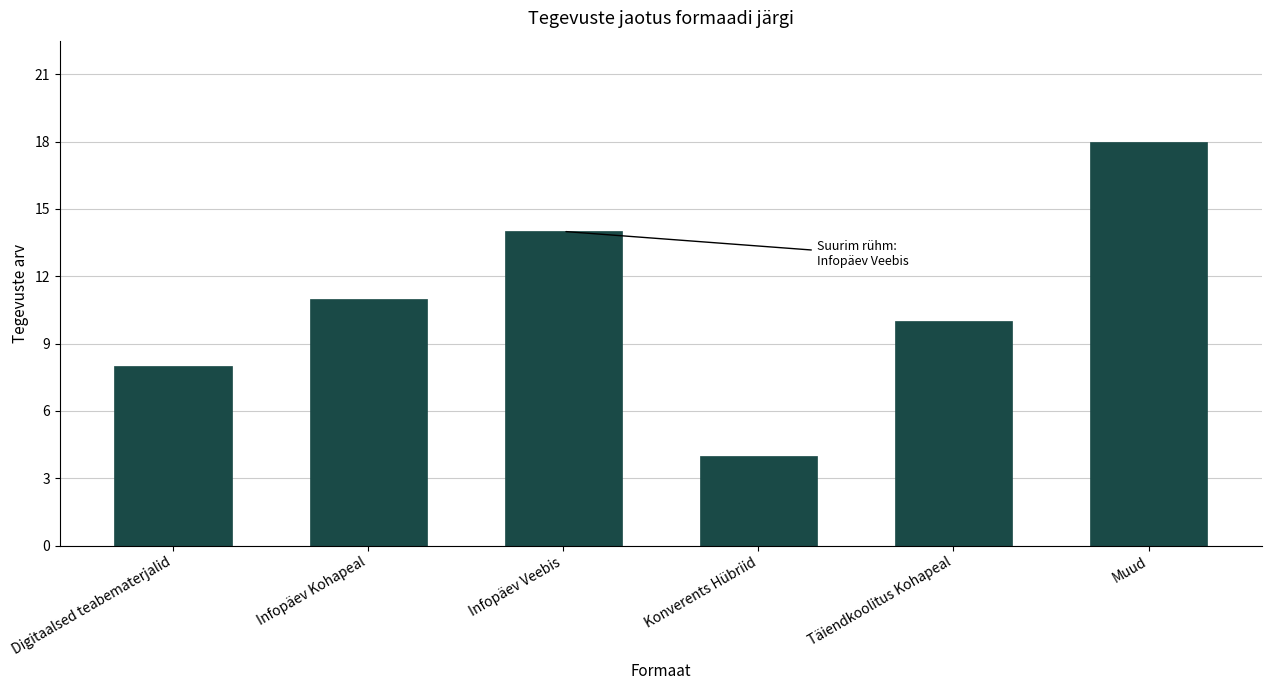

Reading right to left, list all the values displayed in this chart.

Muud=18	Täiendkoolitus Kohapeal=10	Konverents Hübriid=4	Infopäev Veebis=14	Infopäev Kohapeal=11	Digitaalsed teabematerjalid=8